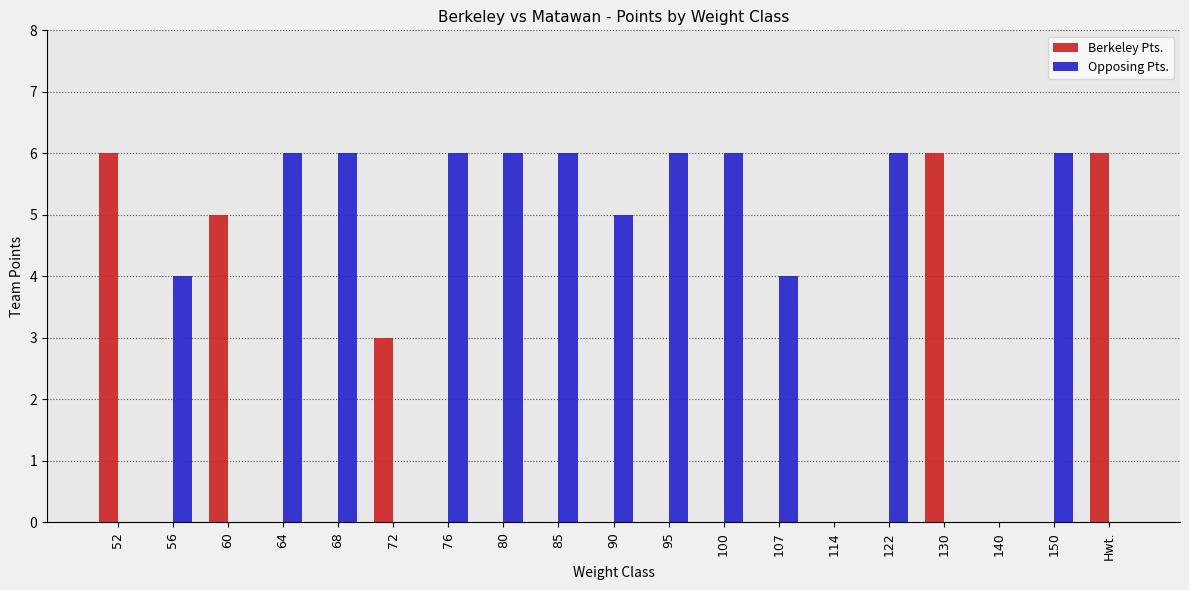

Which series has the largest total across all categories?

Opposing Pts.